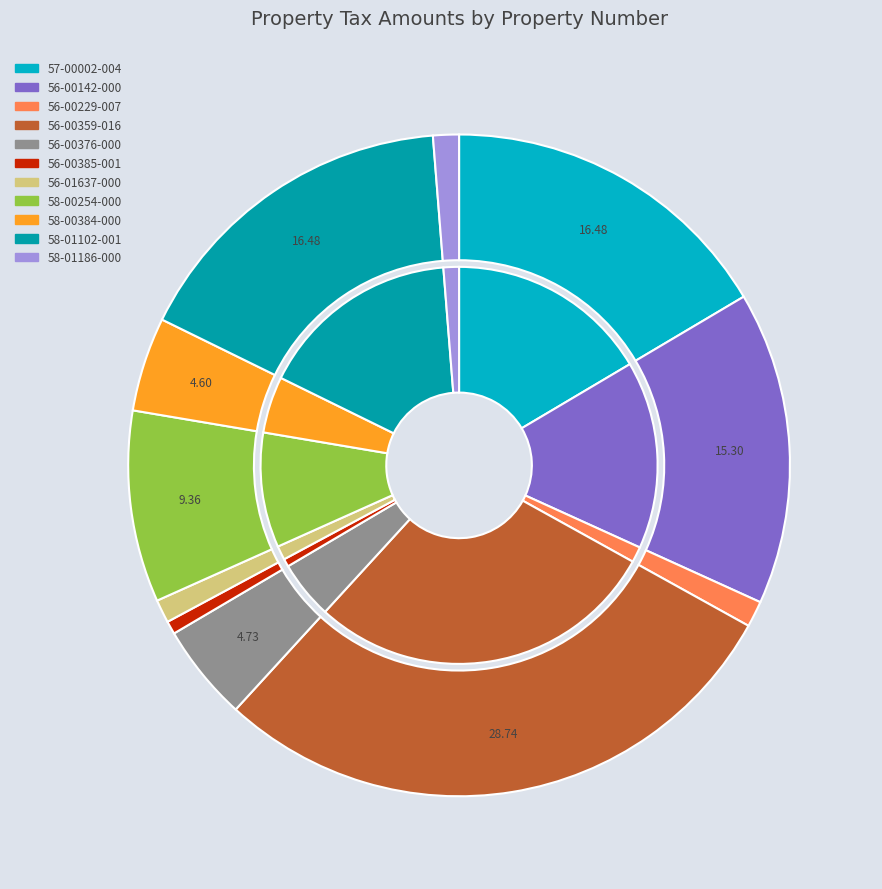

Does any single category account for the majority?

No